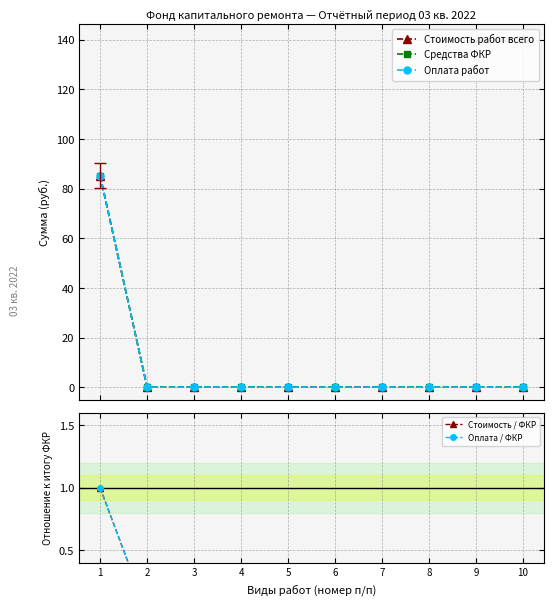

Reading left to right, extract all data points from this chart.

Стоимость работ всего: 1=85.3	2=0.0	3=0.0	4=0.0	5=0.0	6=0.0	7=0.0	8=0.0	9=0.0	10=0.0
Средства ФКР: 1=85.3	2=0.0	3=0.0	4=0.0	5=0.0	6=0.0	7=0.0	8=0.0	9=0.0	10=0.0
Оплата работ: 1=85.3	2=0.0	3=0.0	4=0.0	5=0.0	6=0.0	7=0.0	8=0.0	9=0.0	10=0.0
Стоимость / ФКР: 1=1.0	2=0.0	3=0.0	4=0.0	5=0.0	6=0.0	7=0.0	8=0.0	9=0.0	10=0.0
Оплата / ФКР: 1=1.0	2=0.0	3=0.0	4=0.0	5=0.0	6=0.0	7=0.0	8=0.0	9=0.0	10=0.0